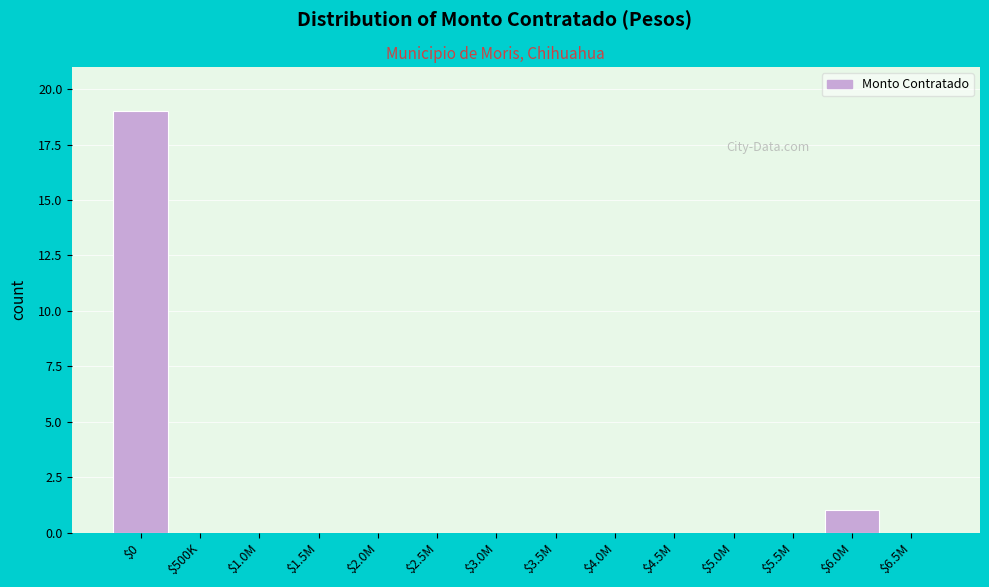

True or false: the data shows -12 at $3.0M.

False